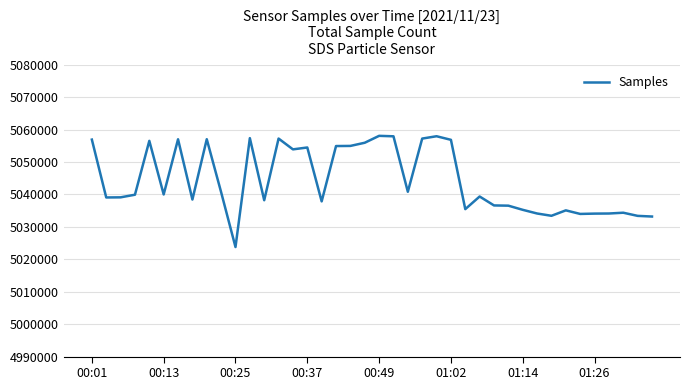

What is the difference between the maximum and minimum values?

34279